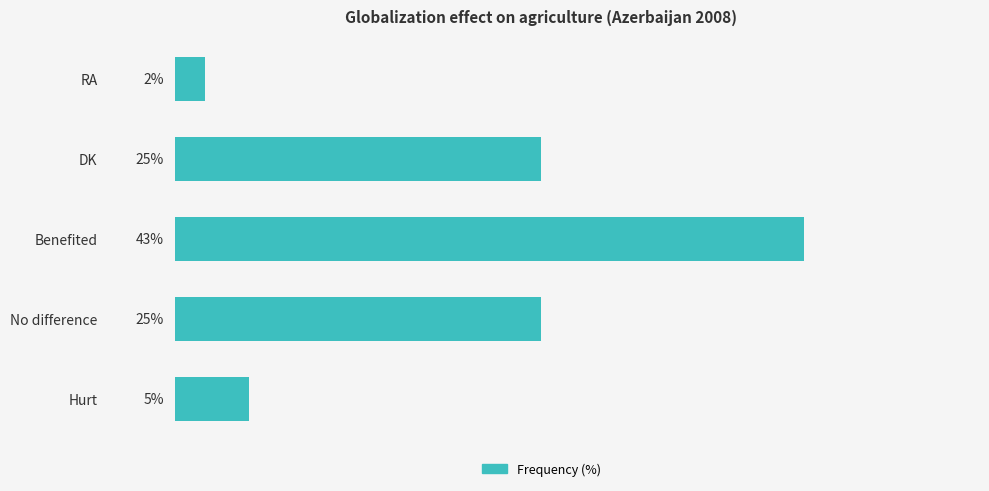

Which has a higher value, Hurt or Benefited?

Benefited